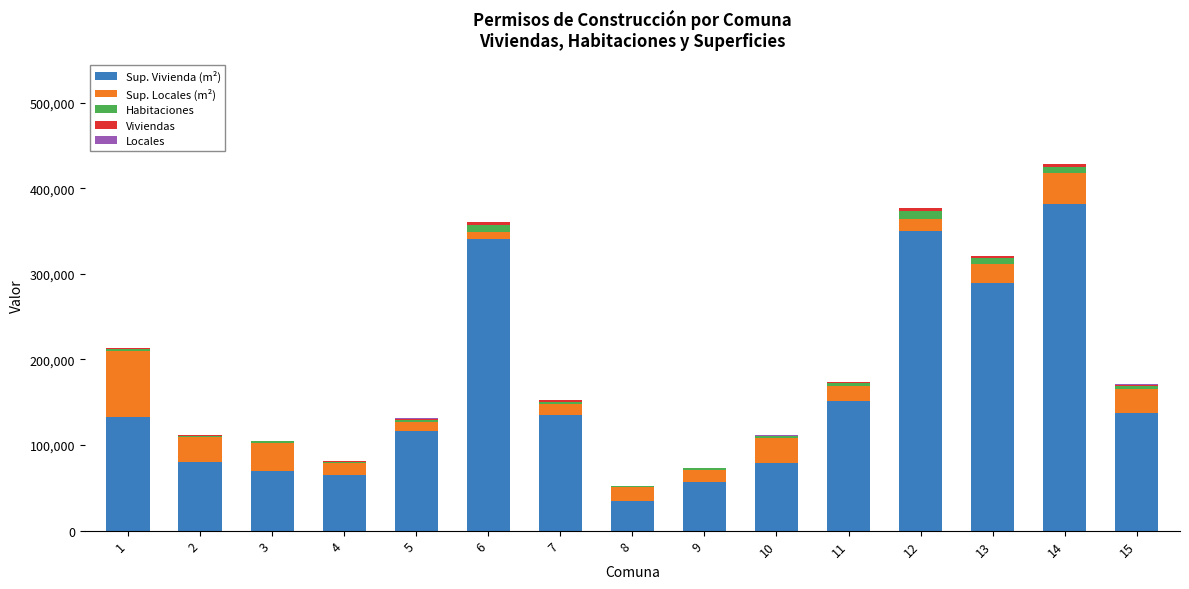

What is the highest value of the Sup. Vivienda (m²) series?

382048